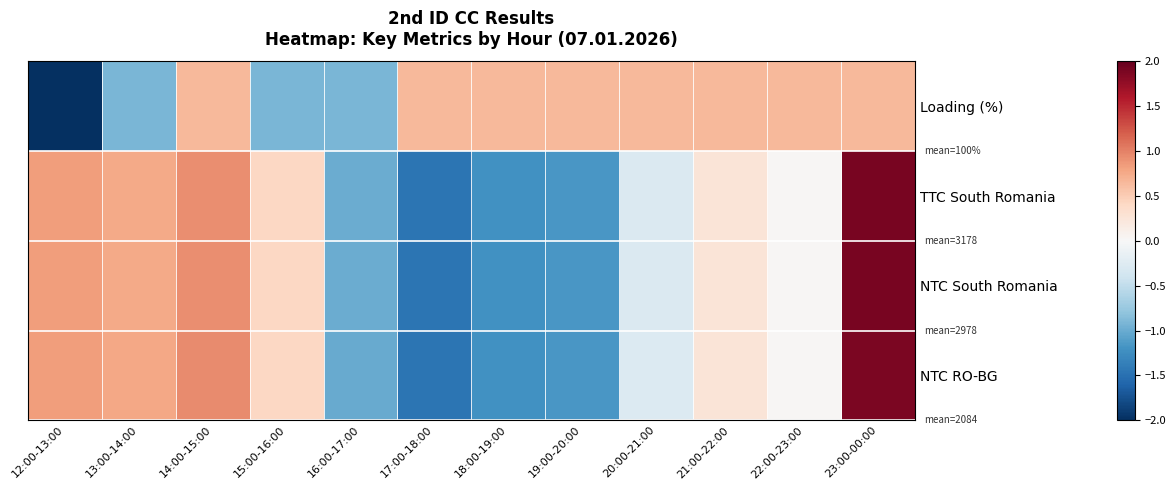

Which series has the largest total across all categories?

Loading (%)